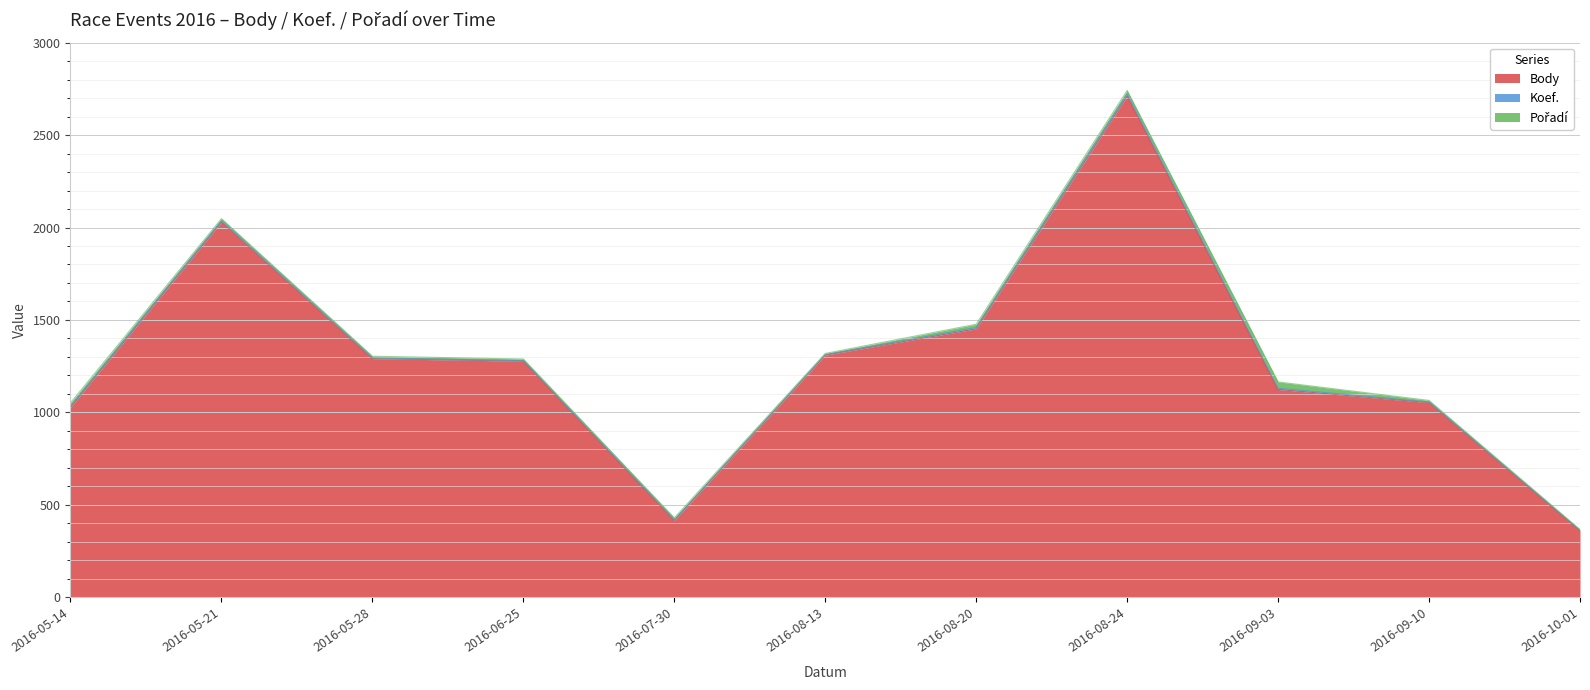

In Body, how many points are higher than both neighbors (excluding endpoints)?

2